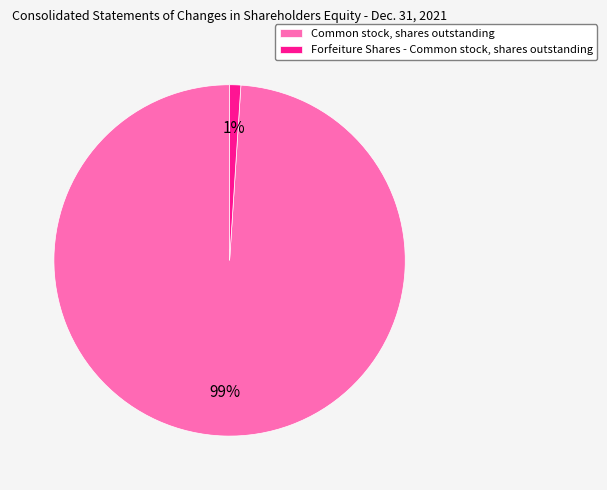

Which category has the biggest portion of the pie?

Common stock, shares outstanding